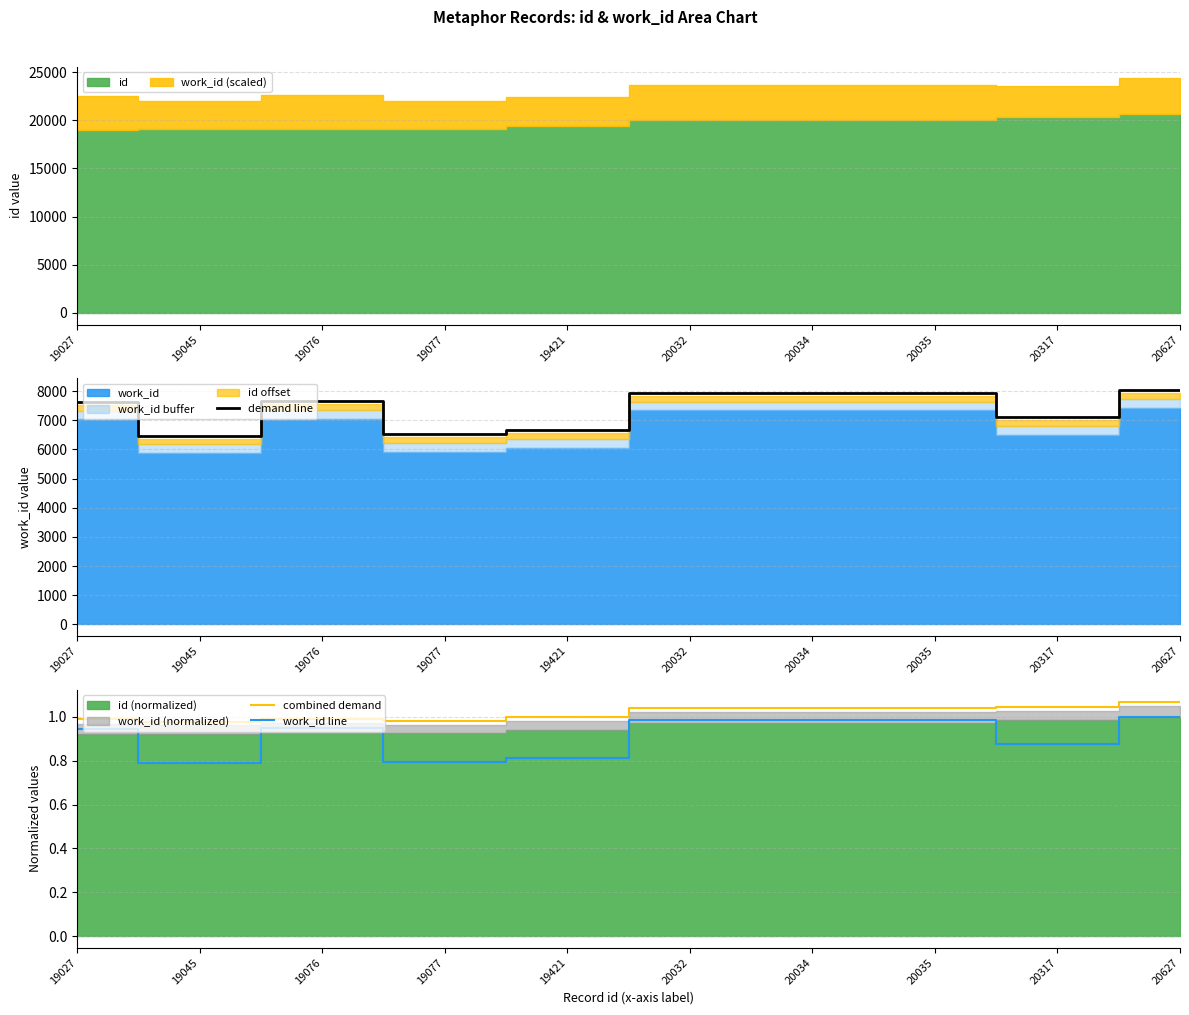

Which series has the widest spread of values?

demand line